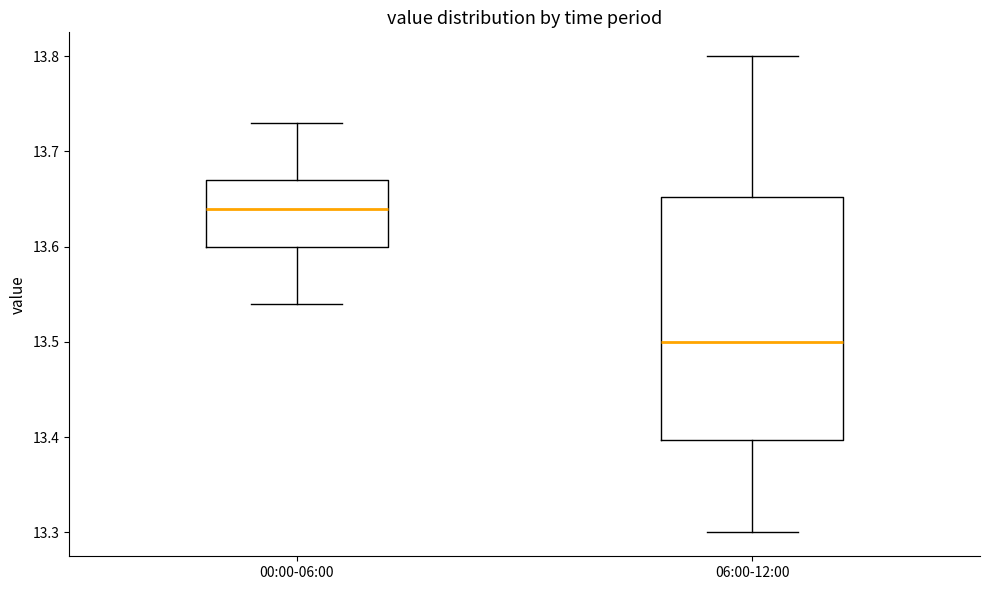

Which box has the lowest median line?

06:00-12:00